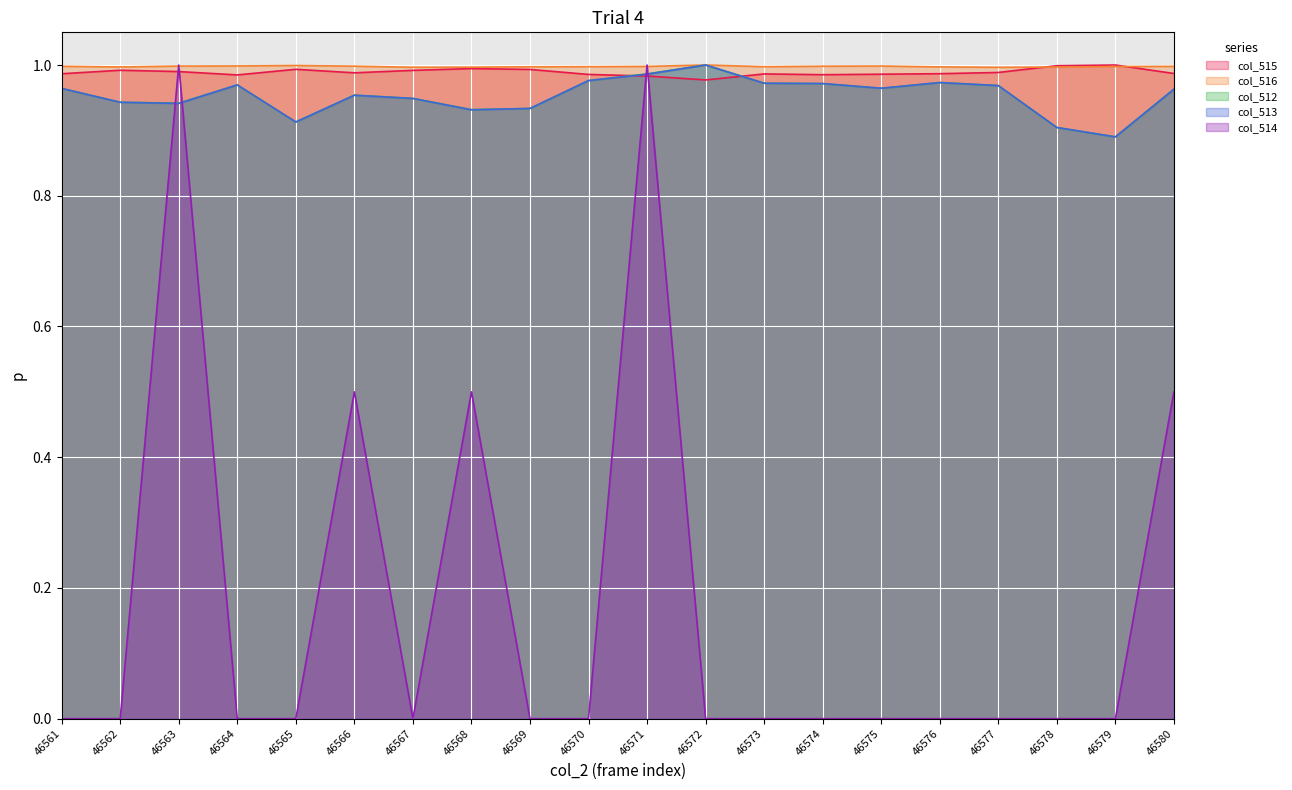

Count the col_513 values in the range 0 to 1.

20